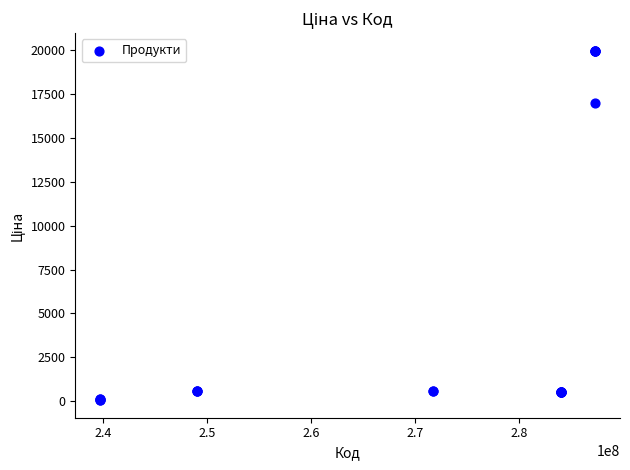

What Y value in the scatter plot is closest to 10010?

16976.3